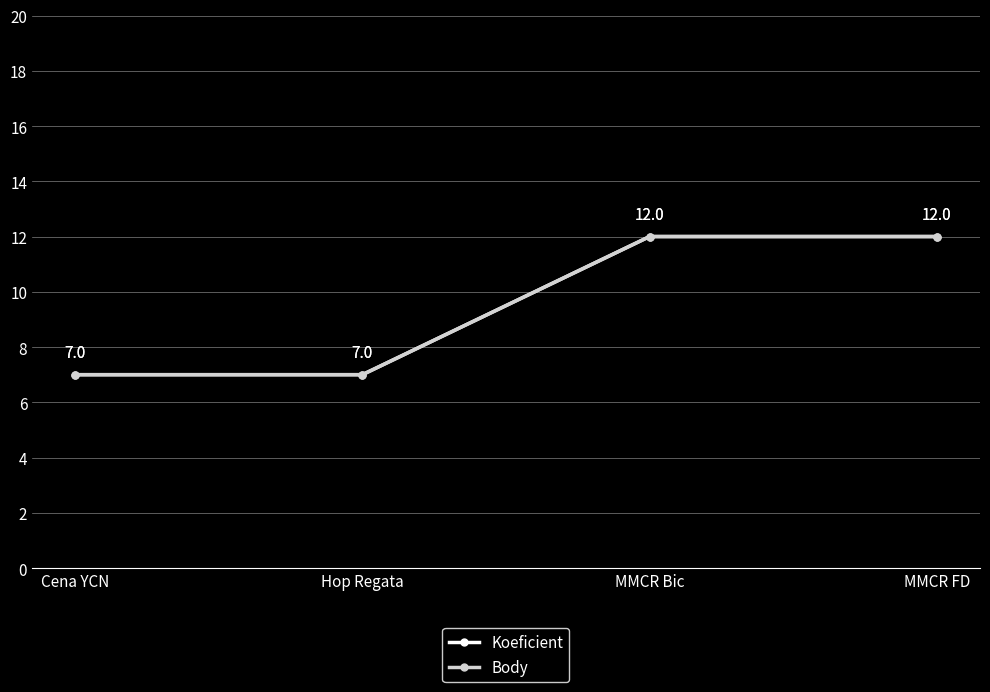

What is the label of the 1st point from the left?

Cena YCN